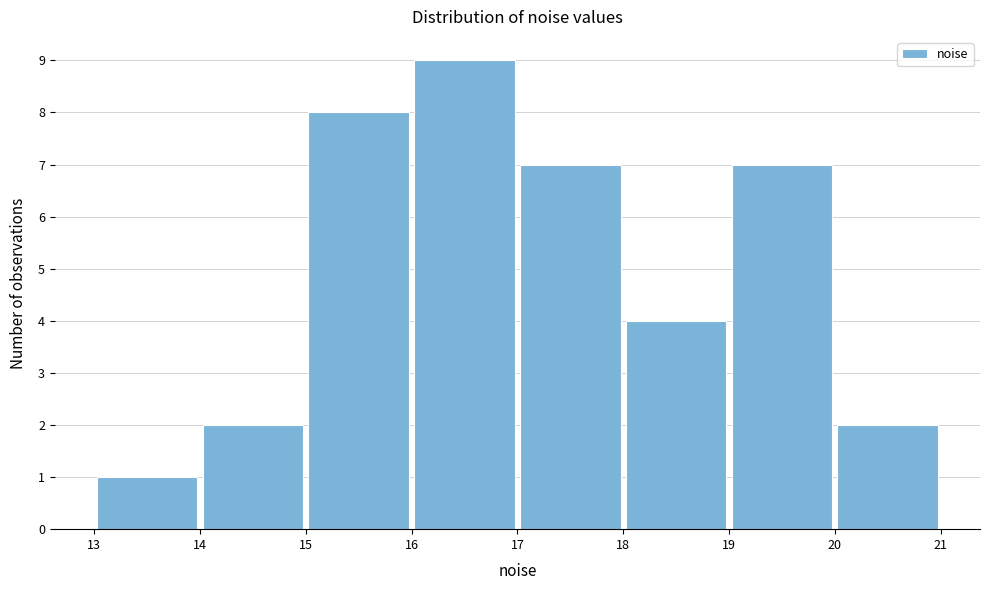

Reading left to right, list every bar in this chart as the range it spans on the x-axis followed by its height. The values are not printed on the chart, so give them approximately, as read against the axis.

13 to 14: 1
14 to 15: 2
15 to 16: 8
16 to 17: 9
17 to 18: 7
18 to 19: 4
19 to 20: 7
20 to 21: 2